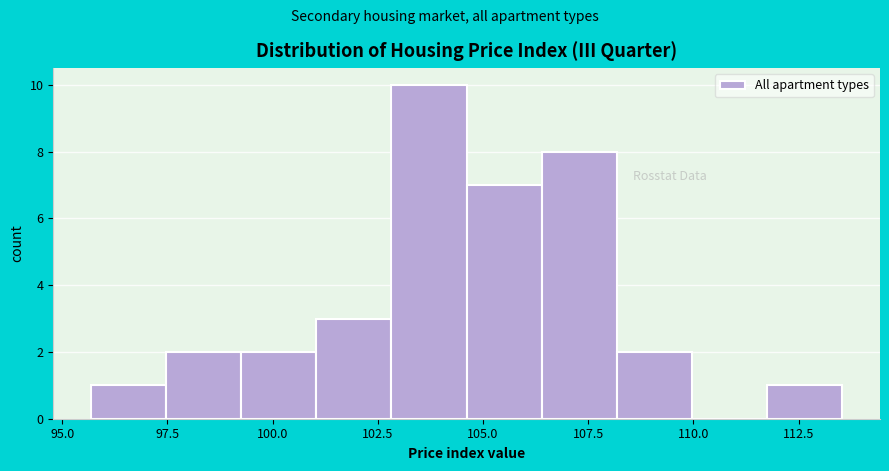

Around what value on the x-axis is the tallest bar? Give the approximate position of its centre, as read against the axis.

103.5